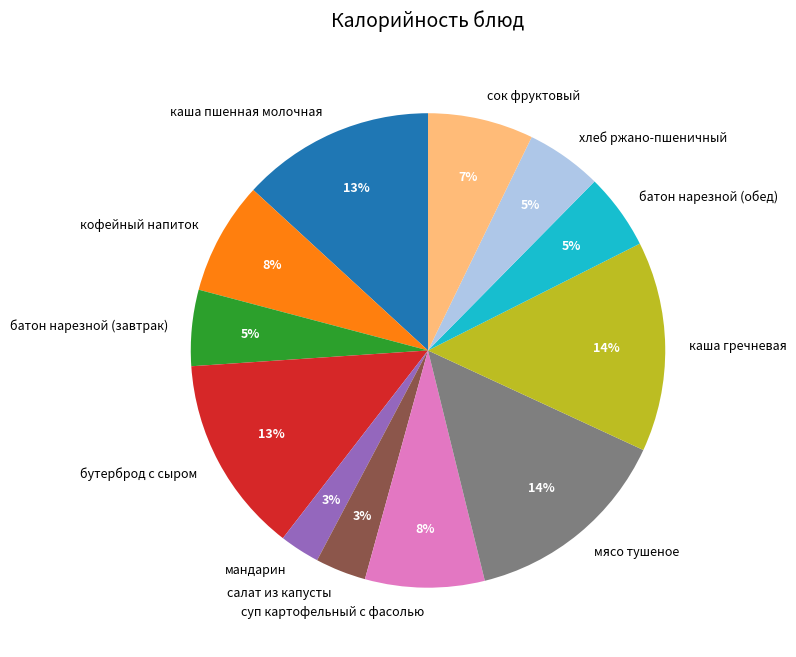

To the nearest percent, what percentage of the pie is батон нарезной (обед)?

5%